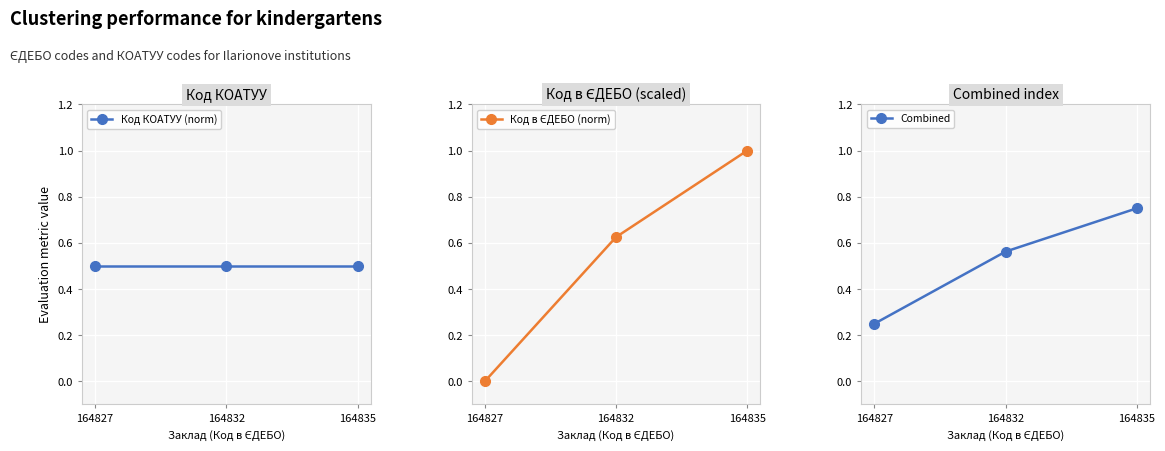

How many lines are shown in the chart?

3